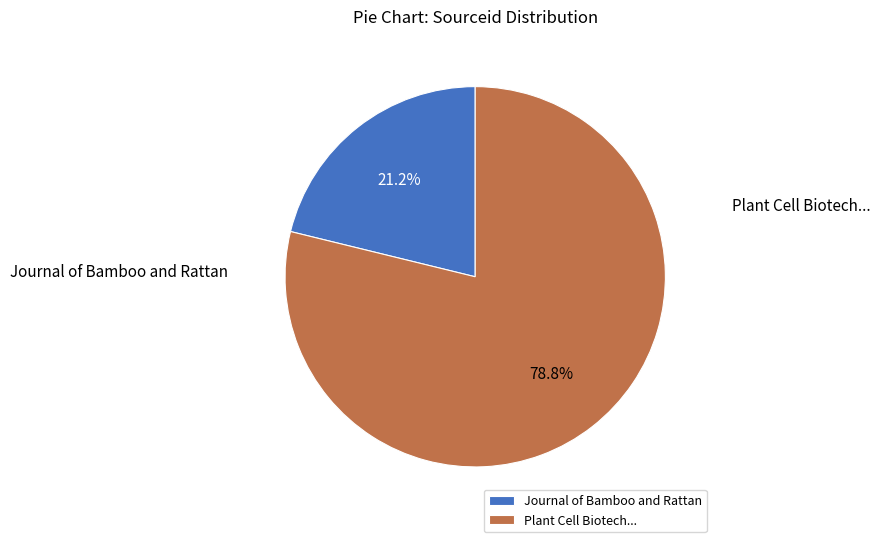

What portion of the pie excludes Plant Cell Biotech...?

21.2%